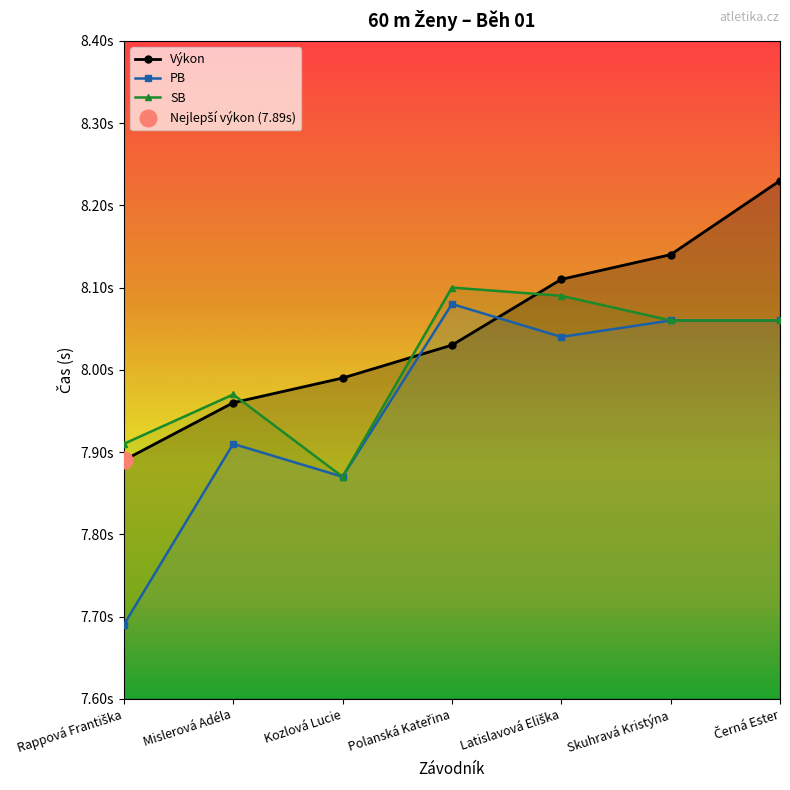

What is the approximate value of PB at Polanská Kateřina?

8.1